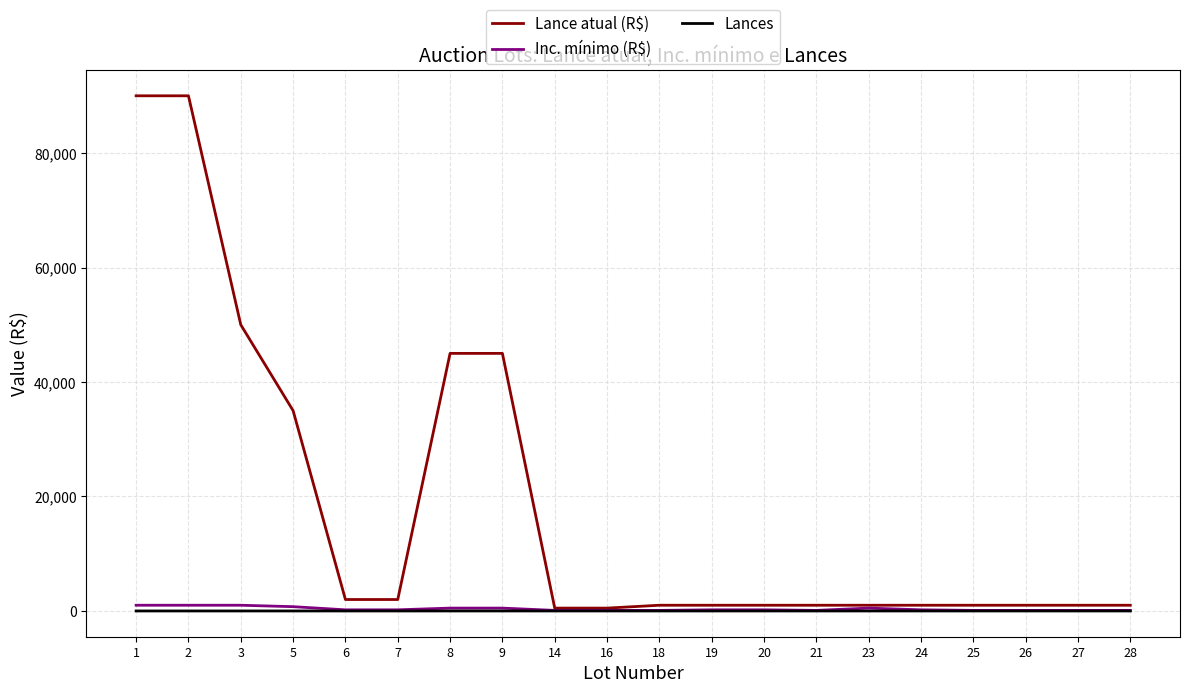

How many lines are shown in the chart?

3